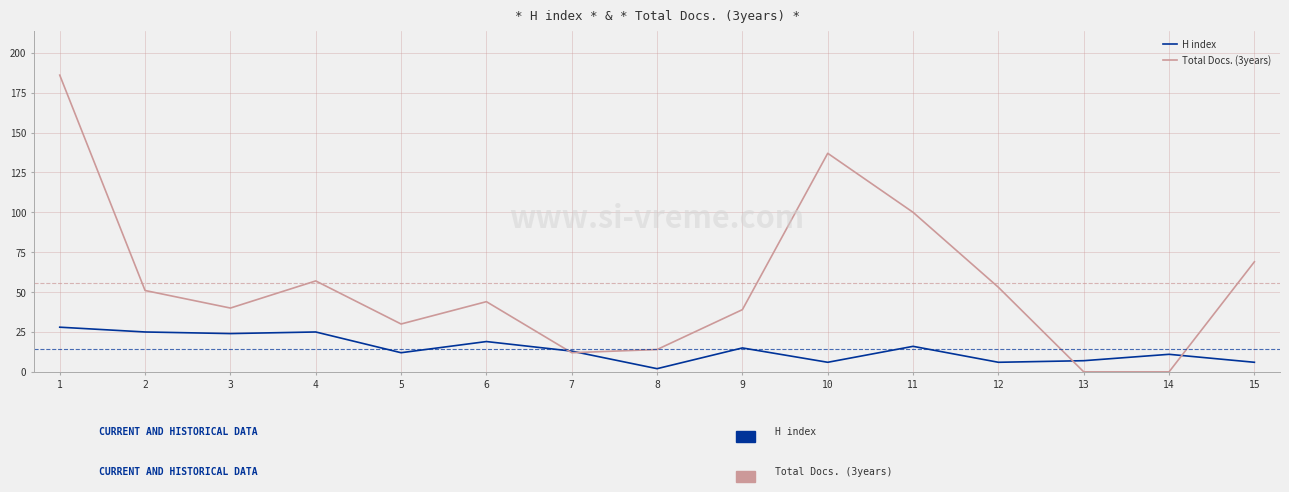

Reading right to left, extract all data points from this chart.

H index: 6	11	7	6	16	6	15	2	13	19	12	25	24	25	28
Total Docs. (3years): 69	0	0	53	100	137	39	14	12	44	30	57	40	51	186